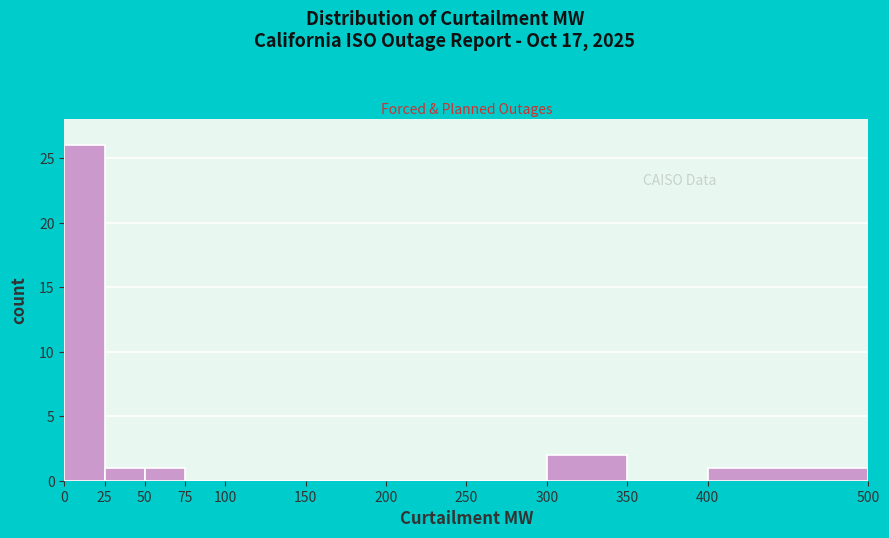

Over which range of the x-axis is the bar tallest?

0 to 25